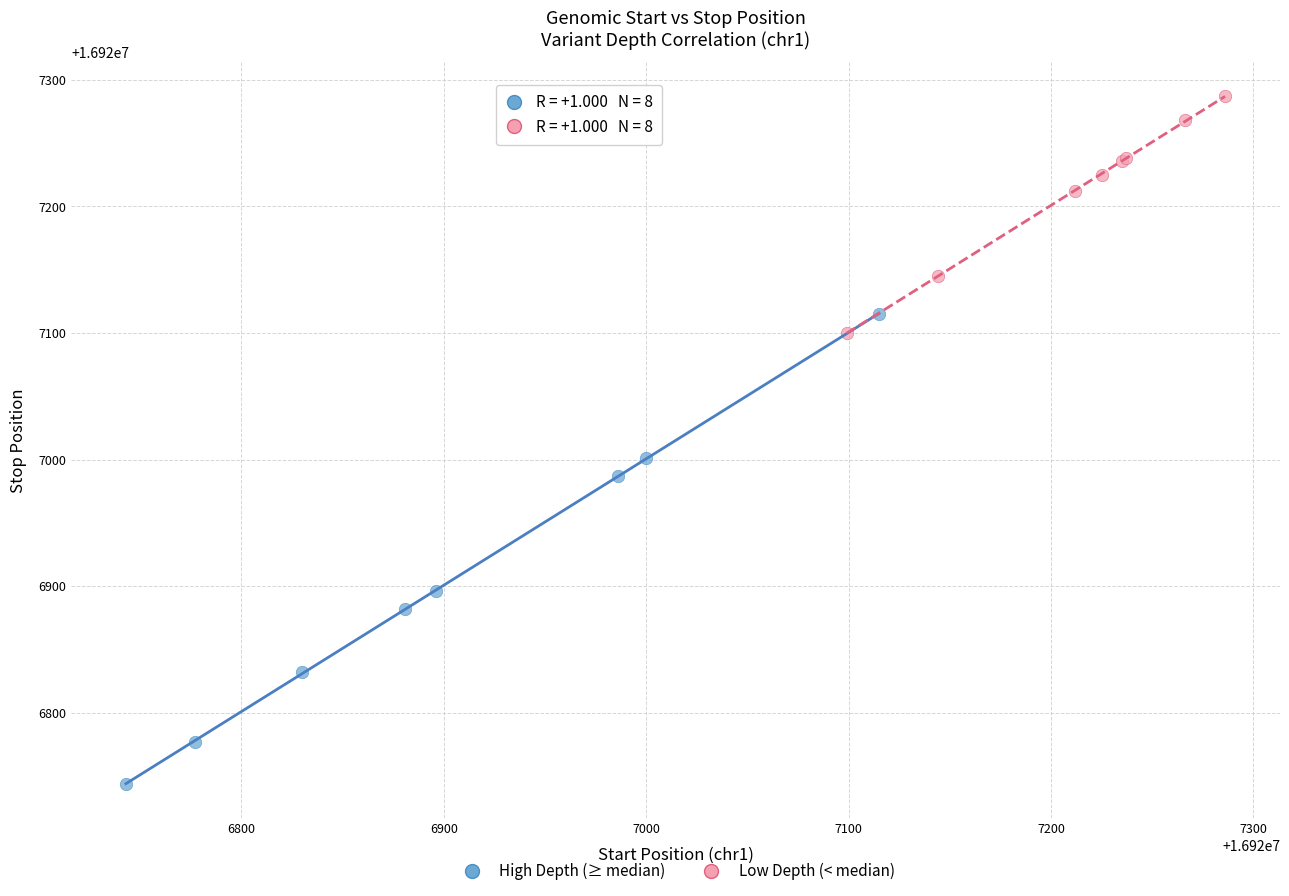

Which series reaches the maximum Y coordinate?

Low Depth (< median)